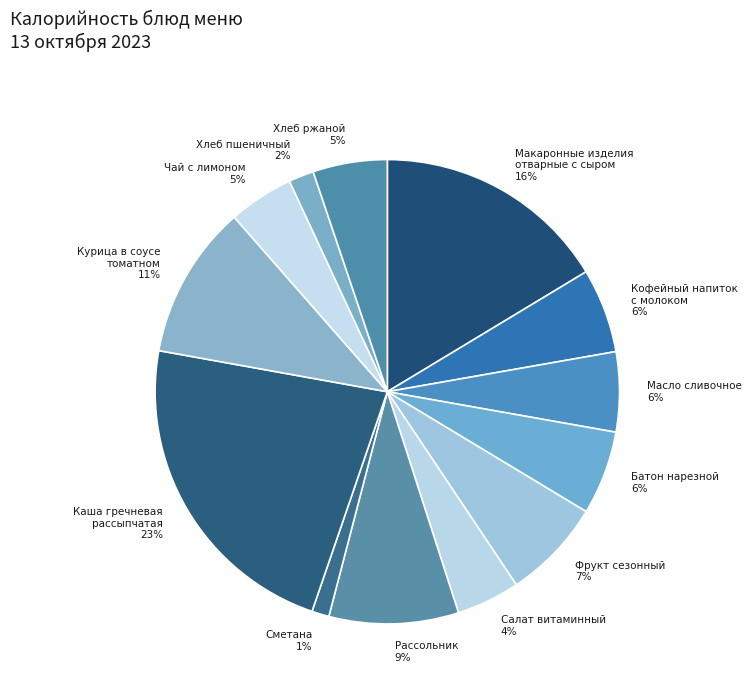

Which category has the smallest portion of the pie?

Сметана